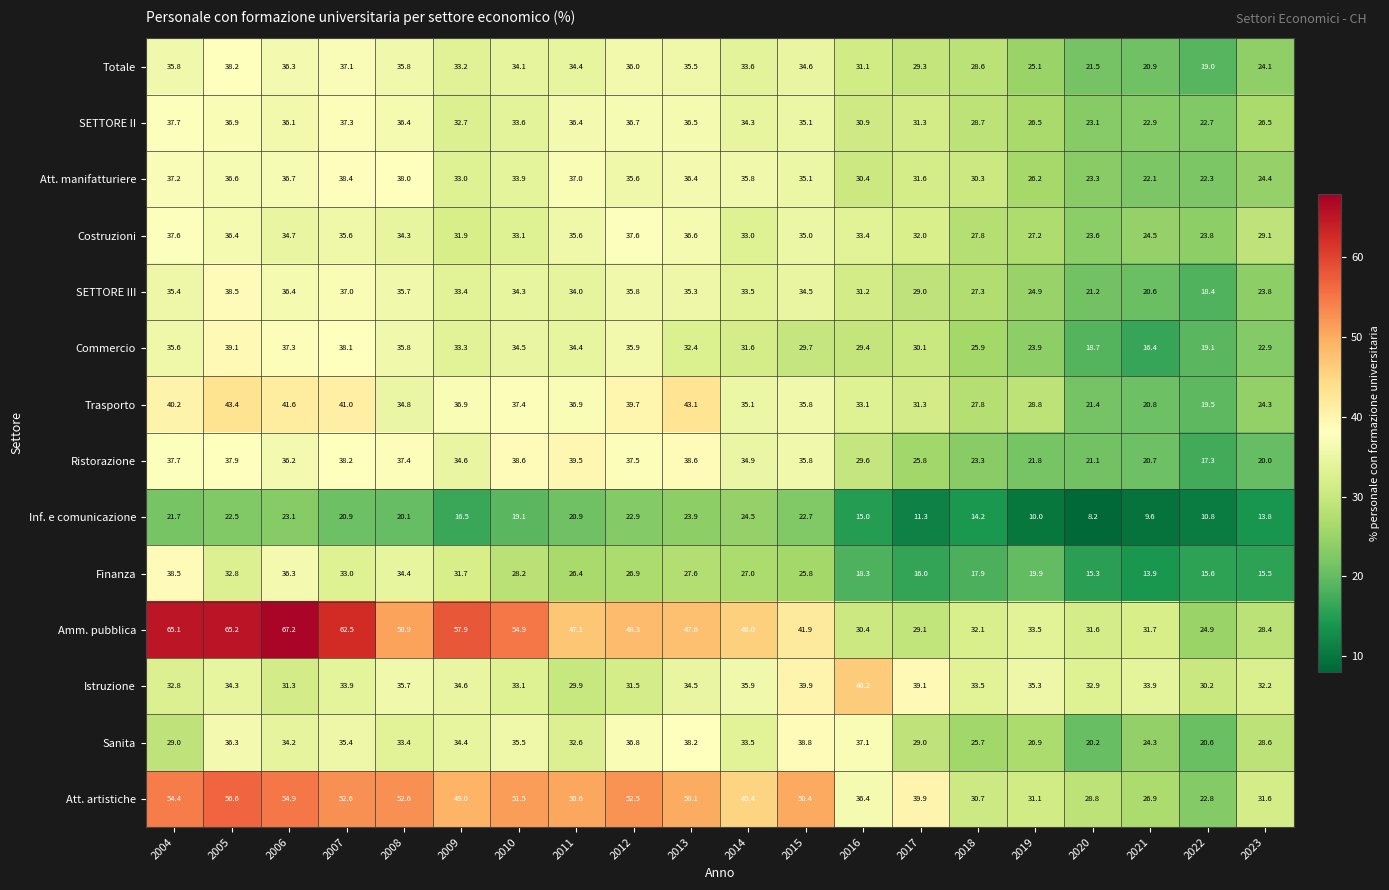

What is the maximum value shown in the chart?

67.2